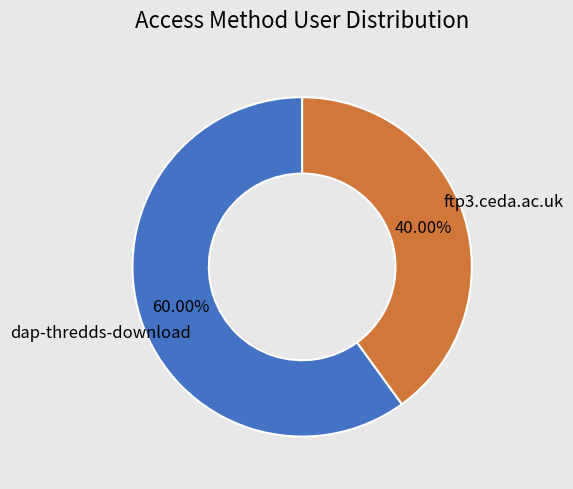

The ftp3.ceda.ac.uk slice represents 40% of the pie. True or false?

True